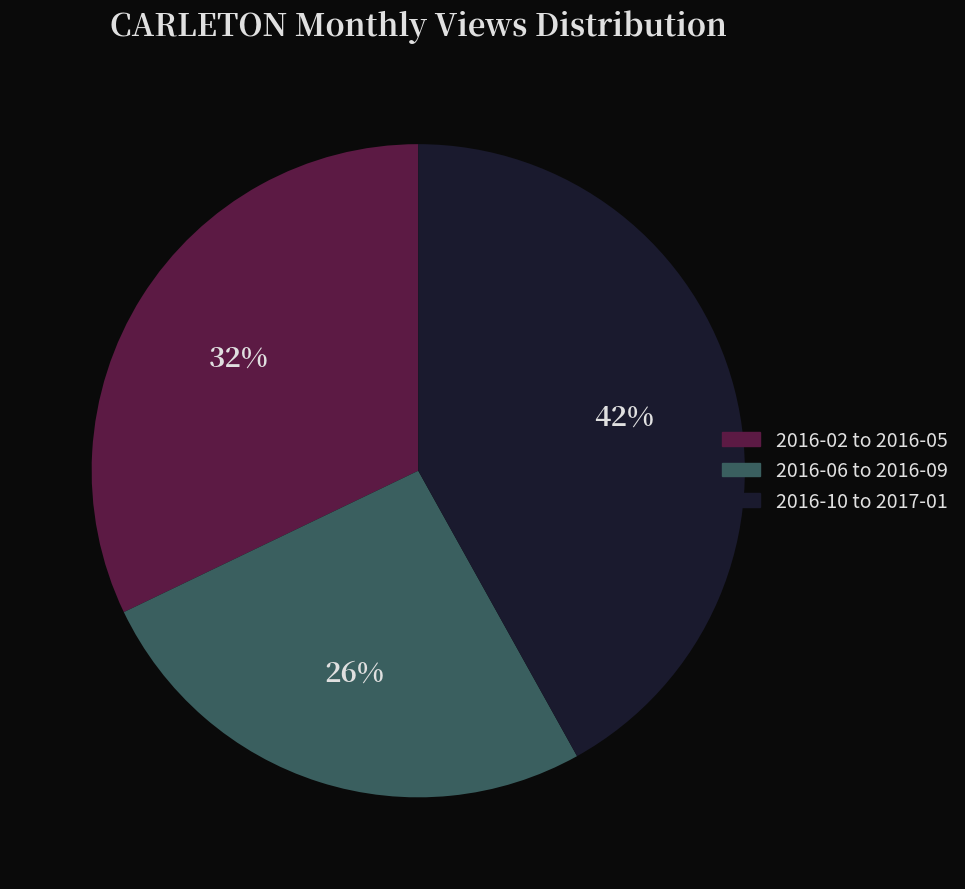

Is there any slice that represents more than half of the pie?

No